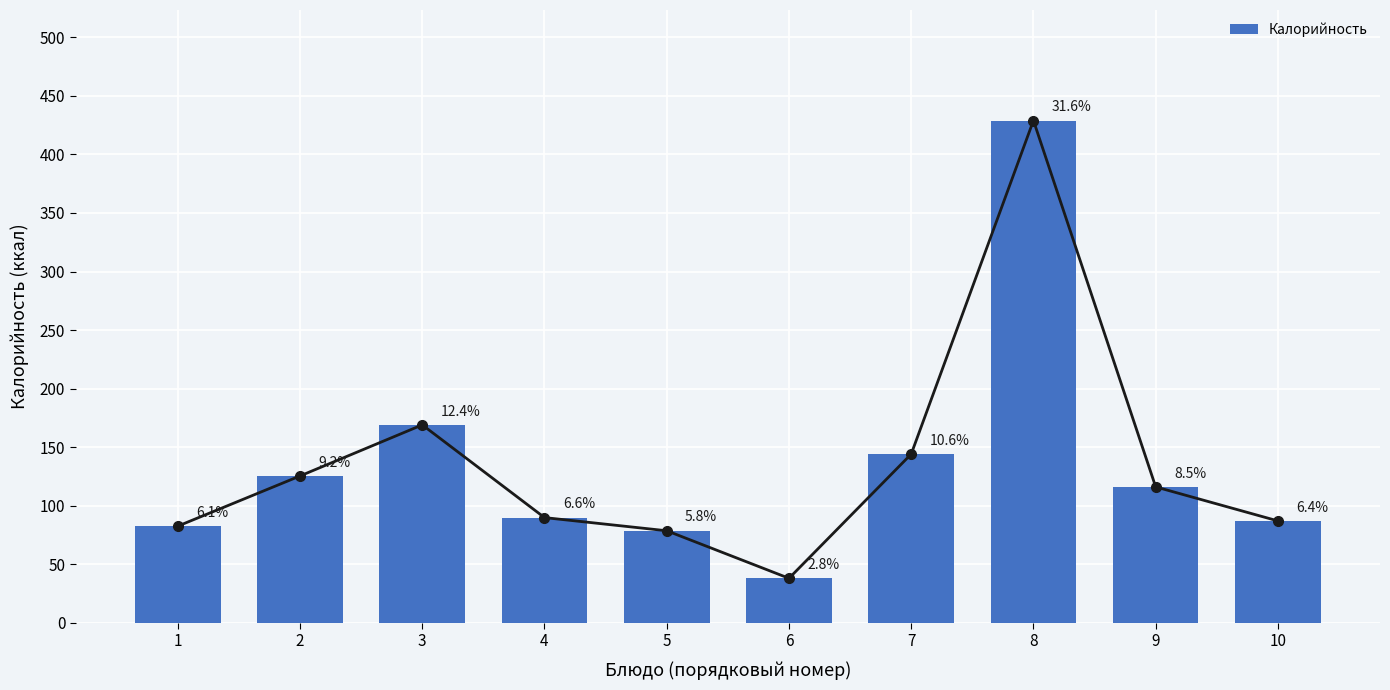

At which label is the value closest to 233?

3